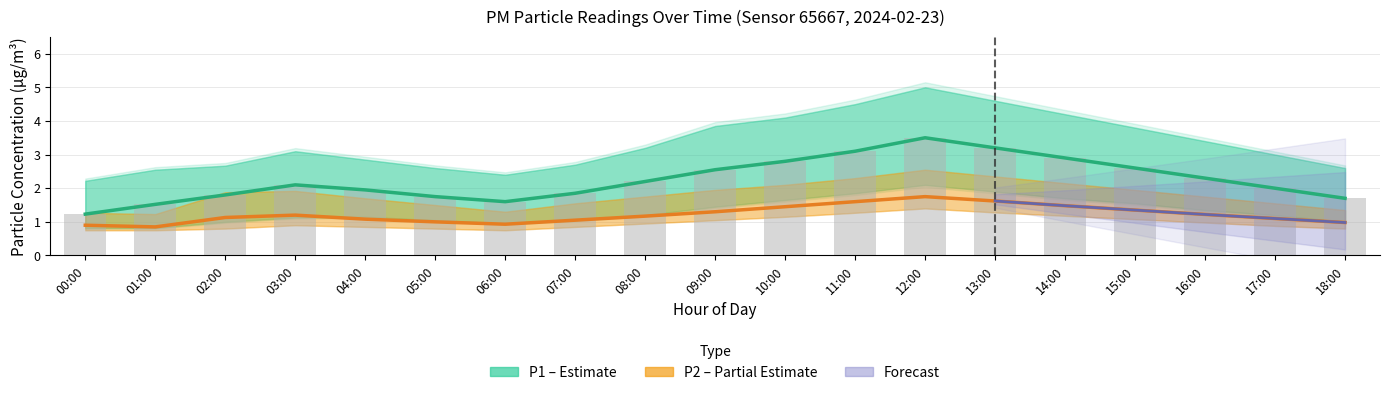

The value at 17:00 is 2.0. True or false?

True